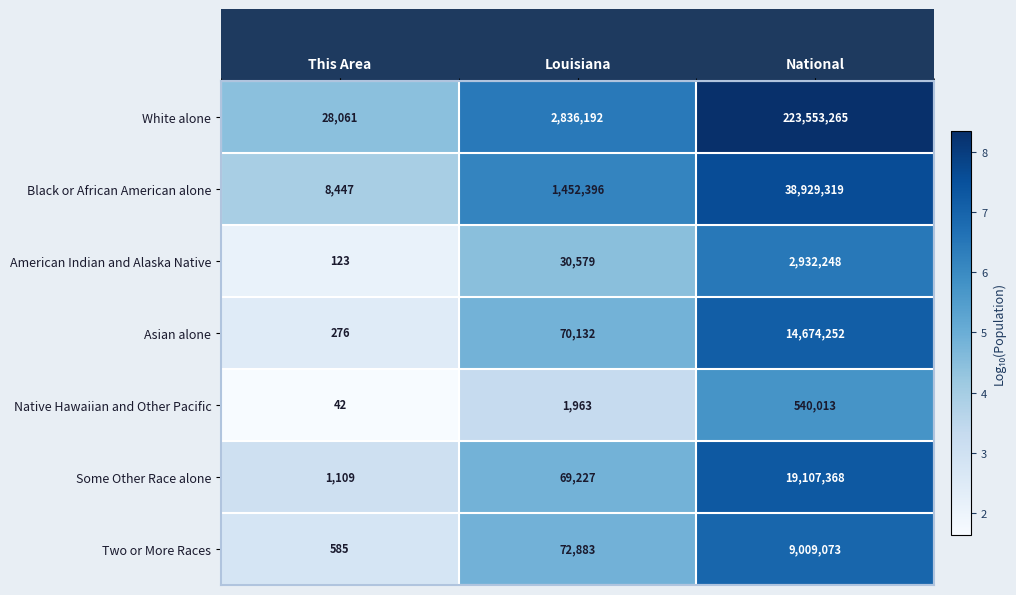

The value of Native Hawaiian and Other Pacific at This Area is 42. True or false?

True